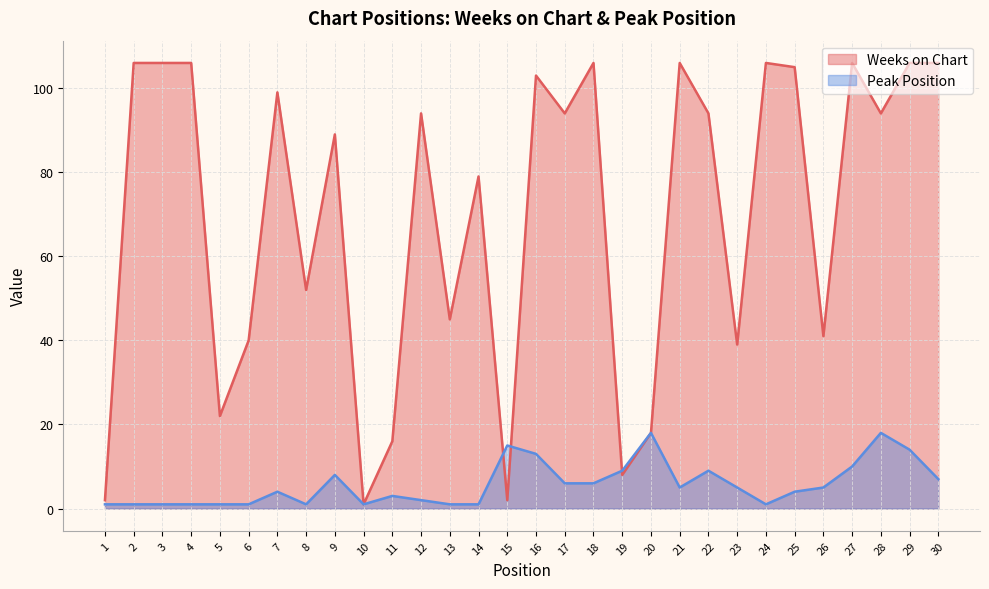

Rank the categories by Peak Position value from highest to lowest.

20, 28, 15, 29, 16, 27, 19, 22, 9, 30, 17, 18, 21, 23, 26, 7, 25, 11, 12, 1, 2, 3, 4, 5, 6, 8, 10, 13, 14, 24